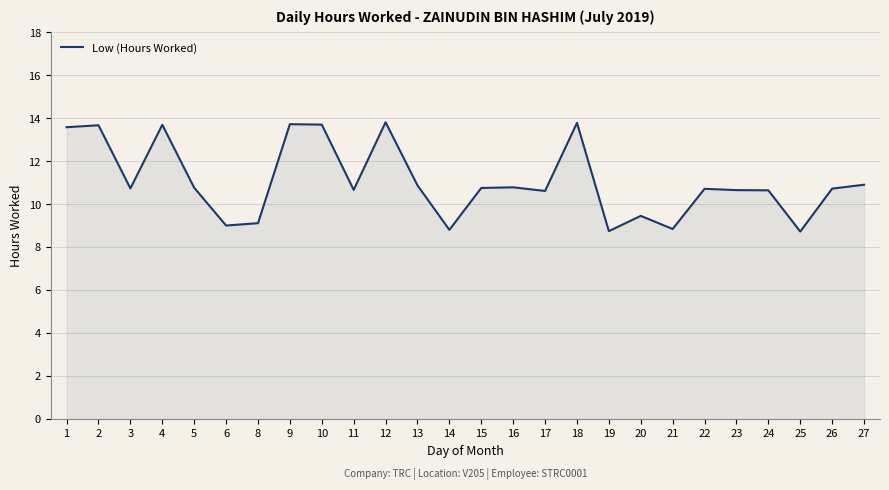

What is the change in value from 17 to 25?

-1.9